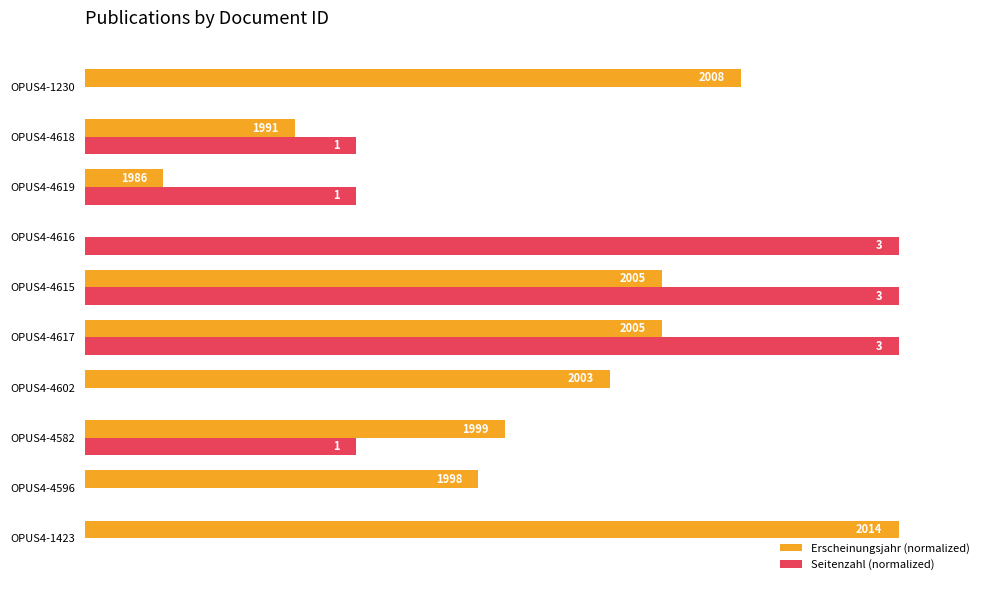

What are all the series names shown in the legend?

Erscheinungsjahr (normalized), Seitenzahl (normalized)